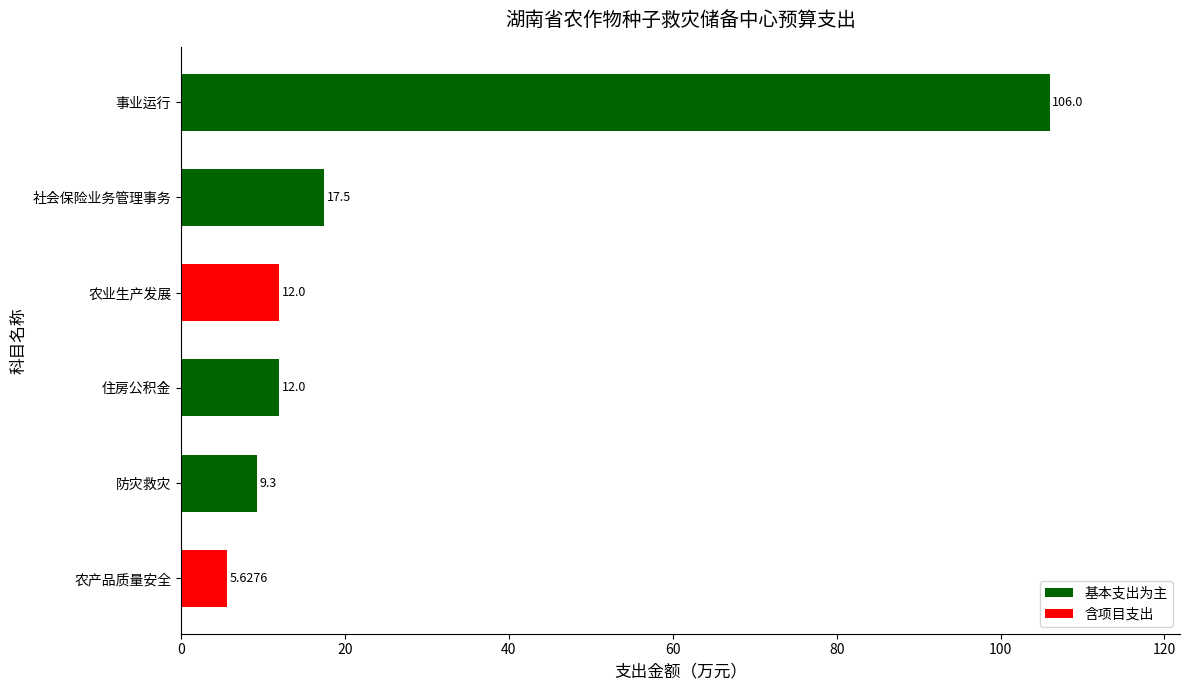

At which category does the chart reach its peak across all series?

事业运行